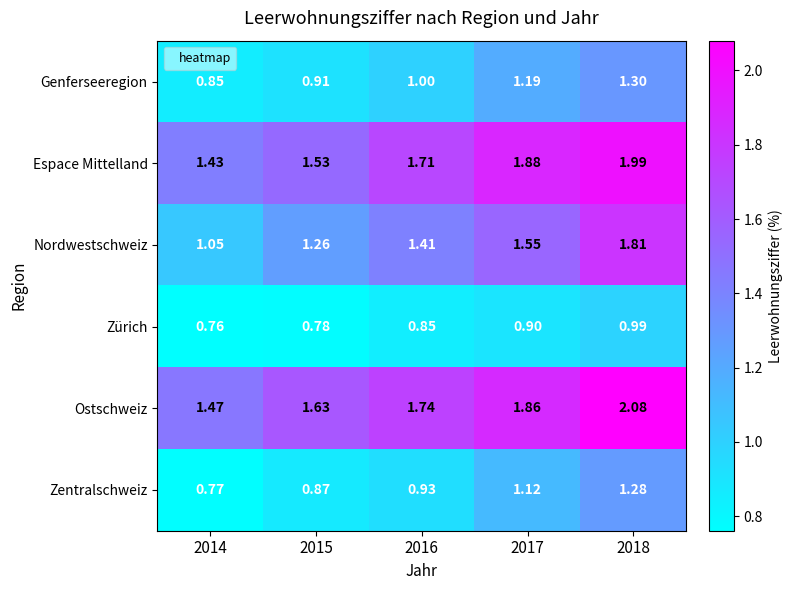

At 2015, list the series in order from largest to smallest.

Ostschweiz, Espace Mittelland, Nordwestschweiz, Genferseeregion, Zentralschweiz, Zürich